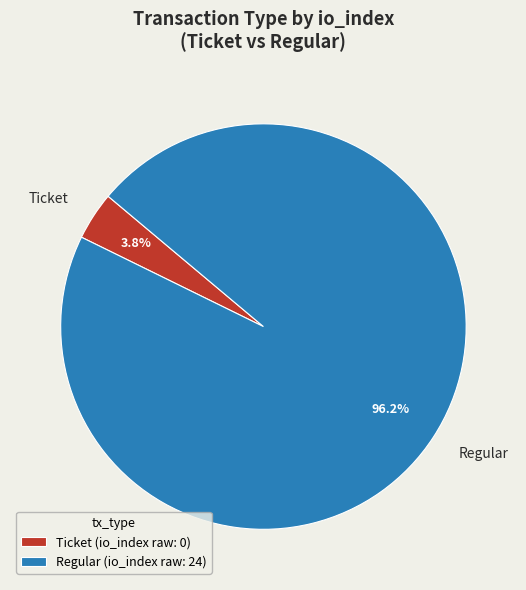

Which has a higher value, Regular or Ticket?

Regular